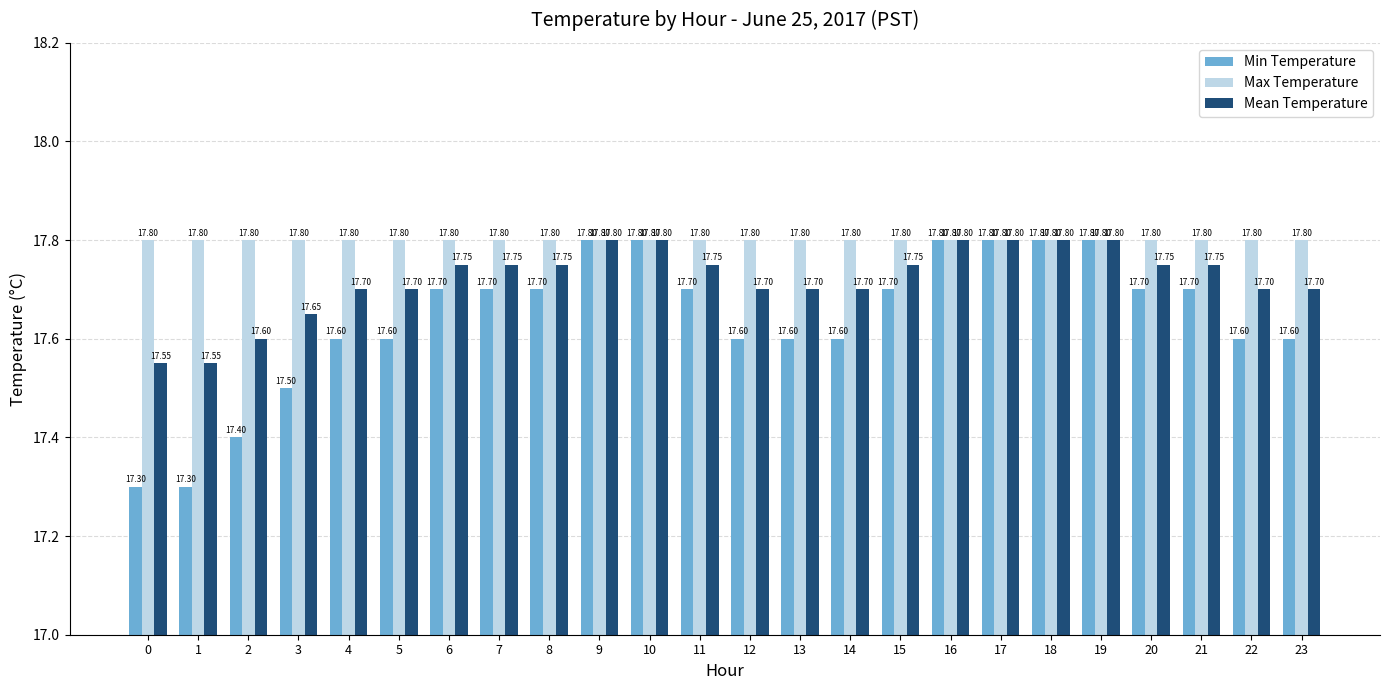

The Mean Temperature series shows 31.4 at 4. True or false?

False